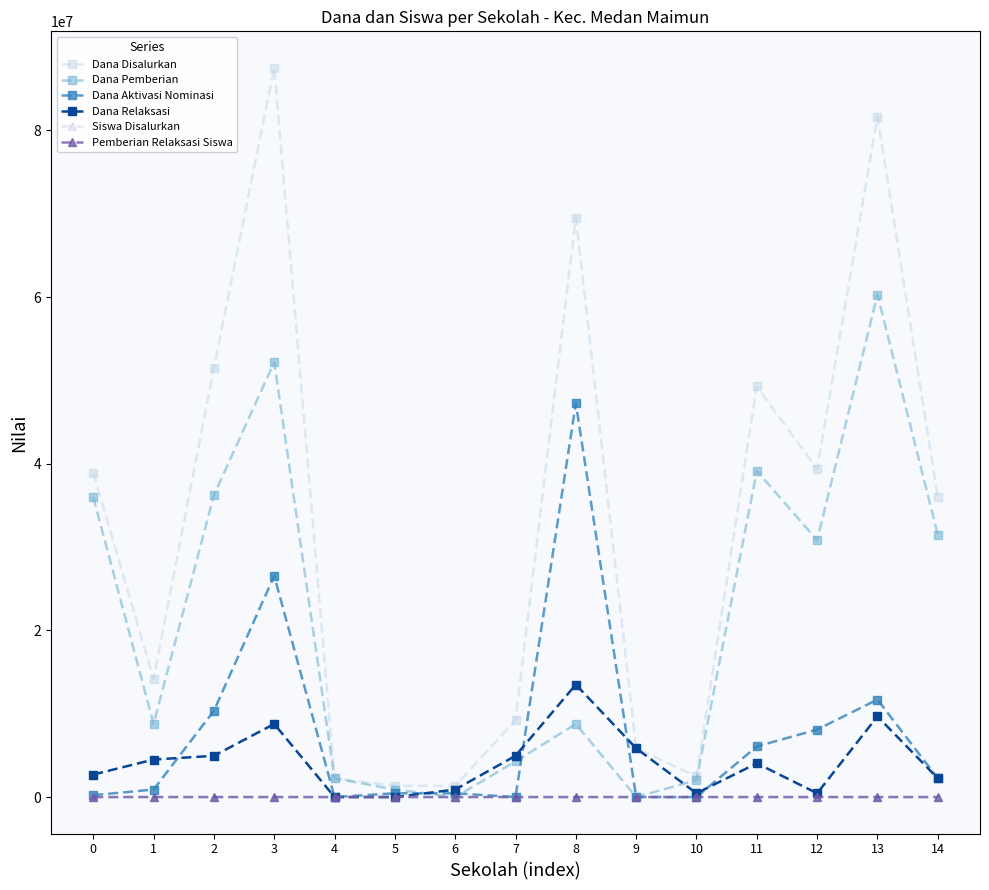

True or false: Dana Disalurkan has more than 2 points higher than both neighbors.

True